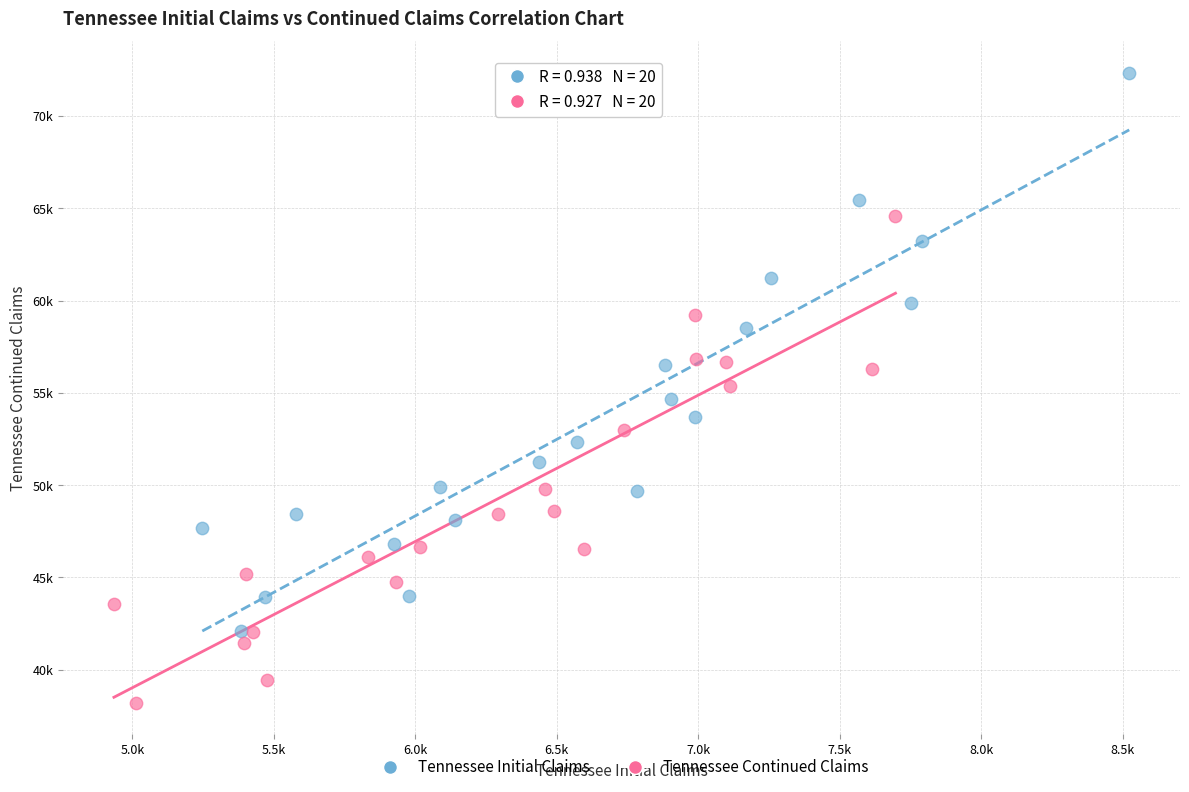

What are all the series names shown in the legend?

Tennessee Initial Claims, Tennessee Continued Claims